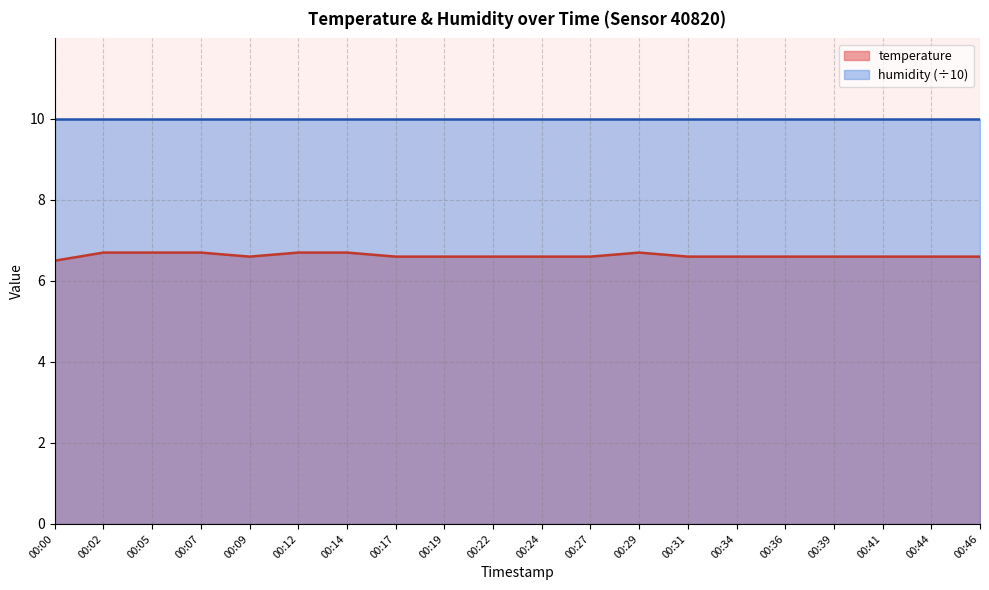

Read the value at 00:29.

6.7